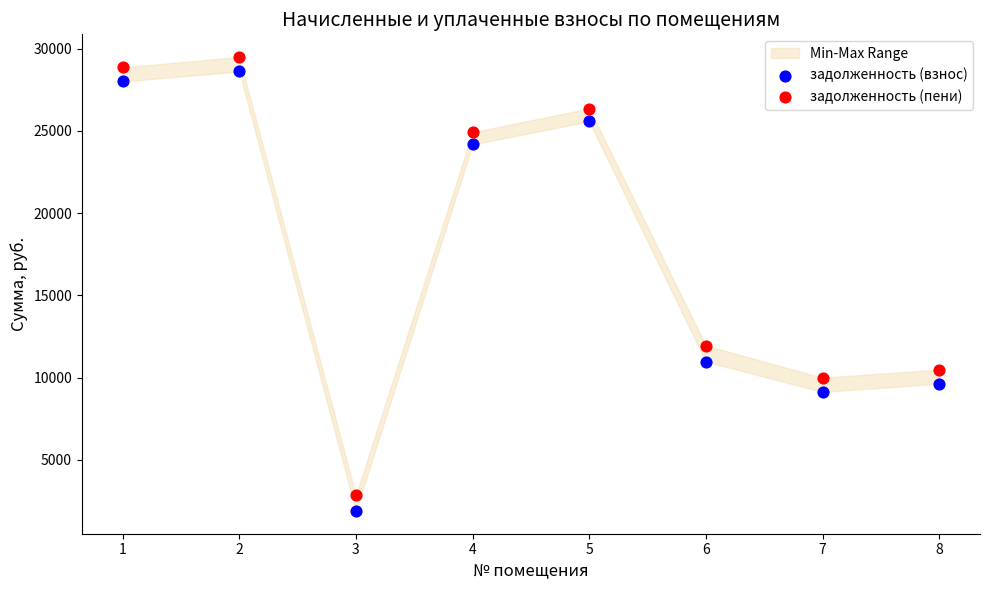

In the задолженность (пени) series, what Y value is closest to 16168?

11954.3